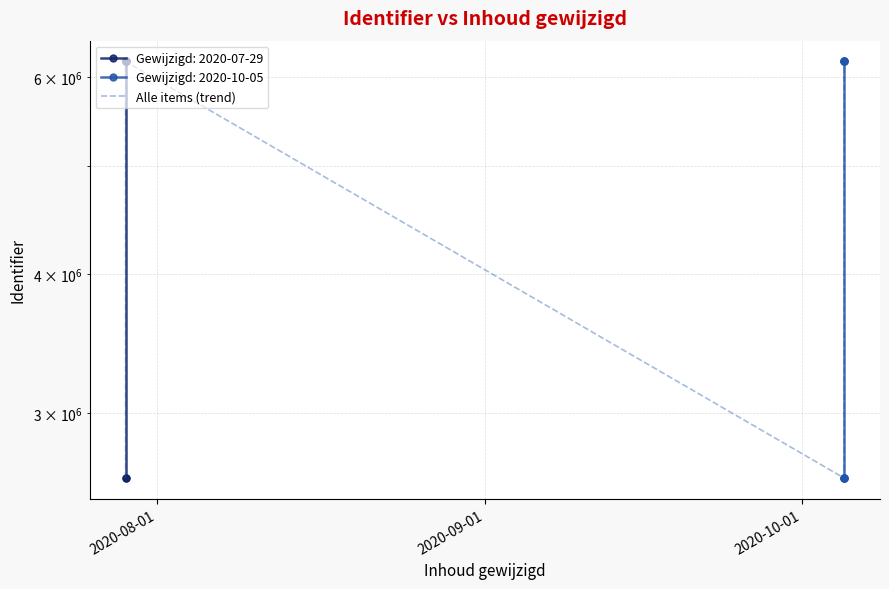

How many points are higher than both their immediate neighbors (excluding endpoints)?

1